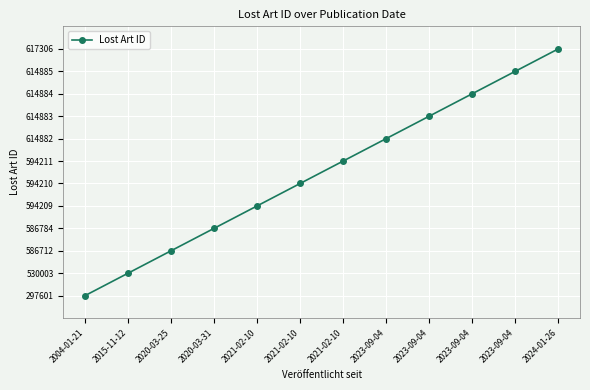

Is this an area chart (filled region under the line)?

No